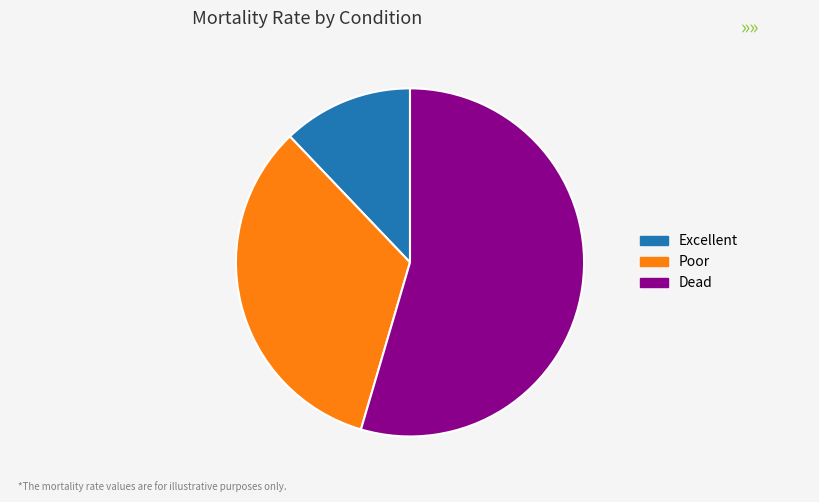

Do Dead and Excellent together represent more than half of the pie?

Yes